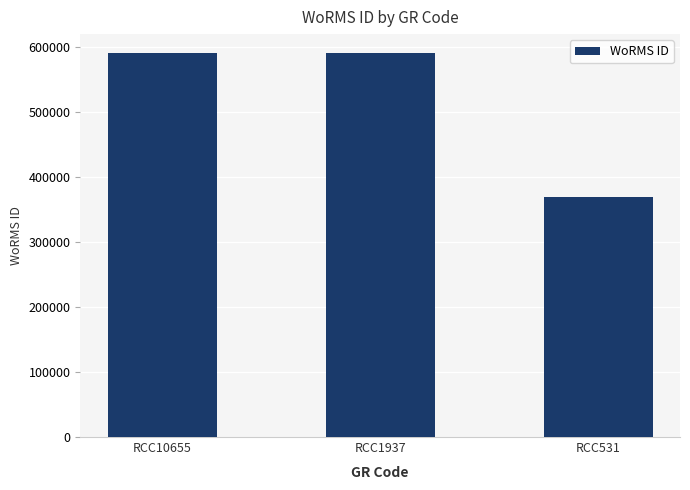

What is the value of the 2nd bar from the left?

590920